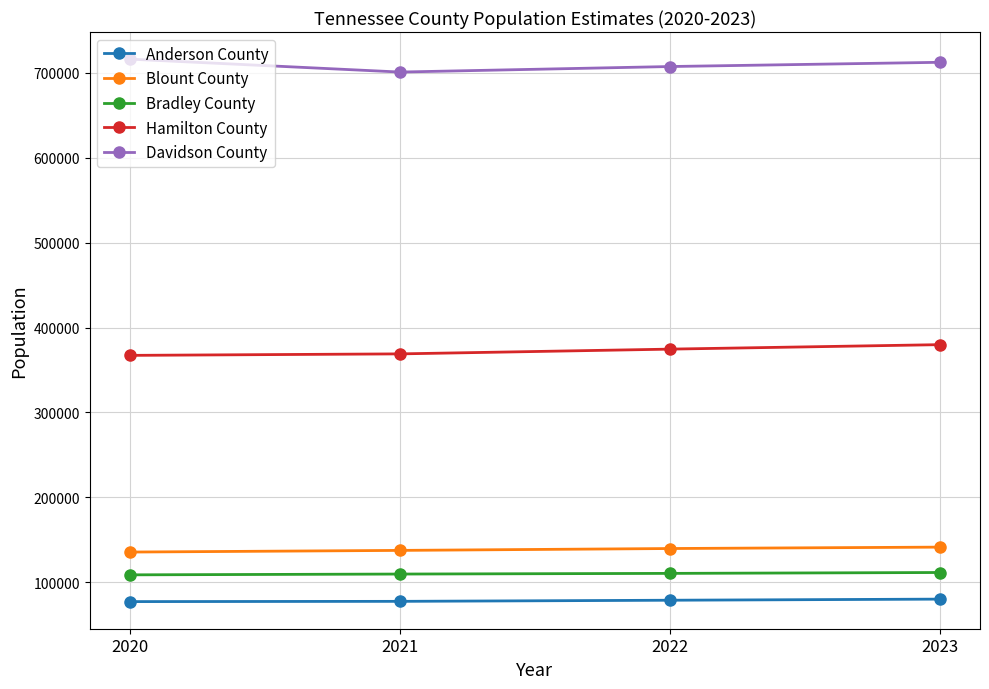

What is the spread (max minus min) of values at 2020?

638739